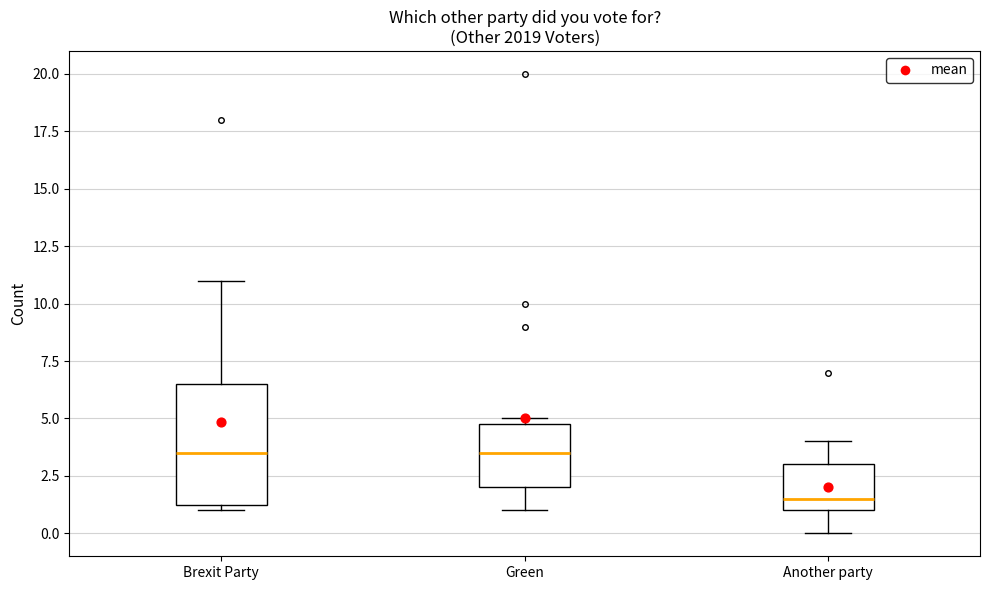

Where is the lower edge of the box for Green on the y-axis? The values are not printed on the chart, so give them approximately, as read against the axis.

2.0